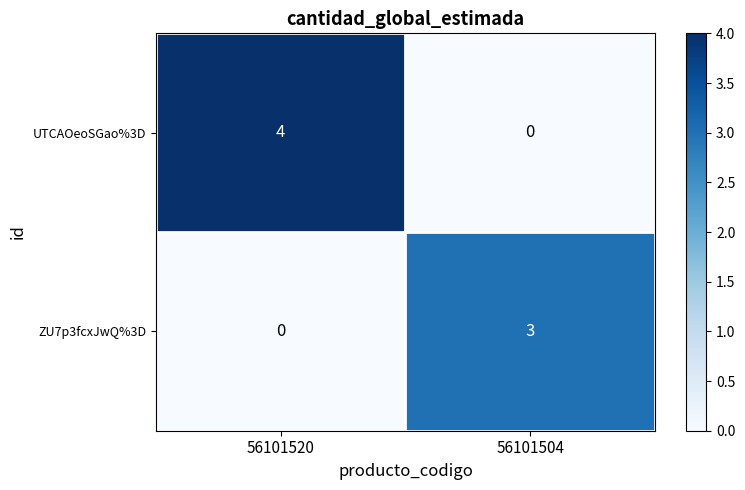

What is the difference between the ZU7p3fcxJwQ%3D values at 56101520 and 56101504?

3